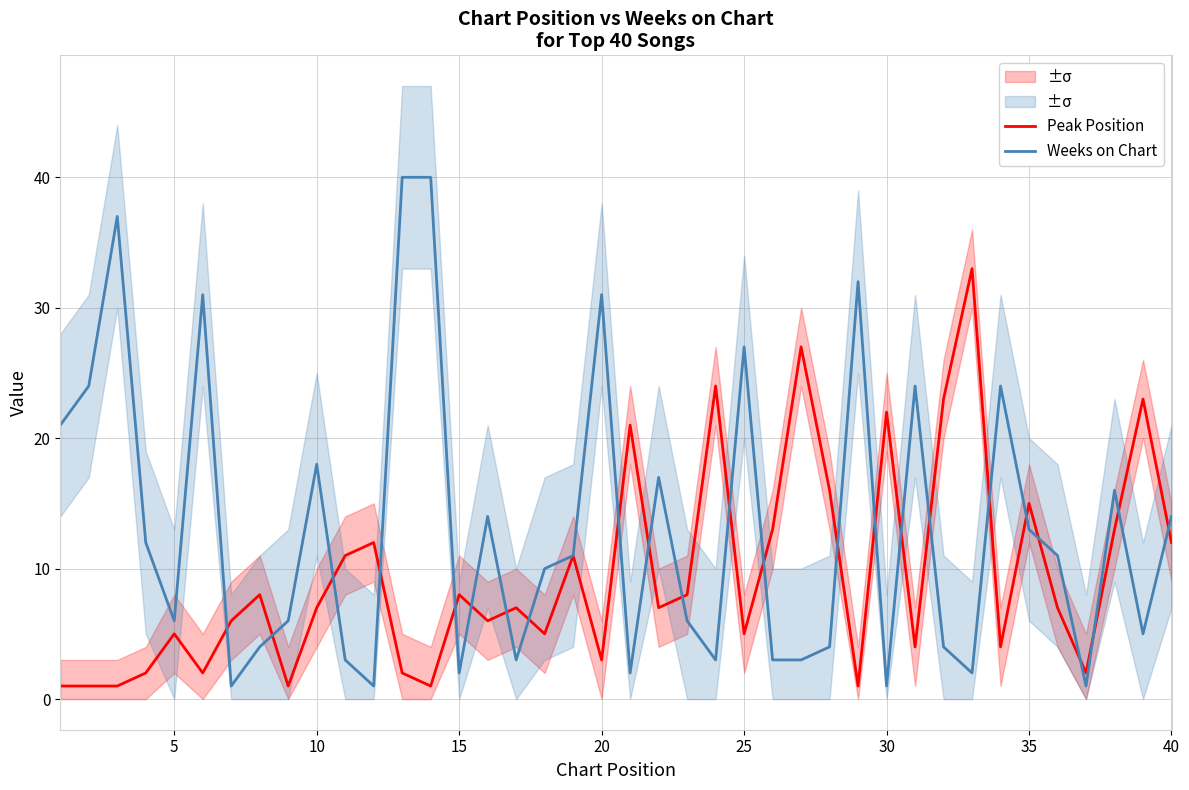

How many series are shown in this chart?

2